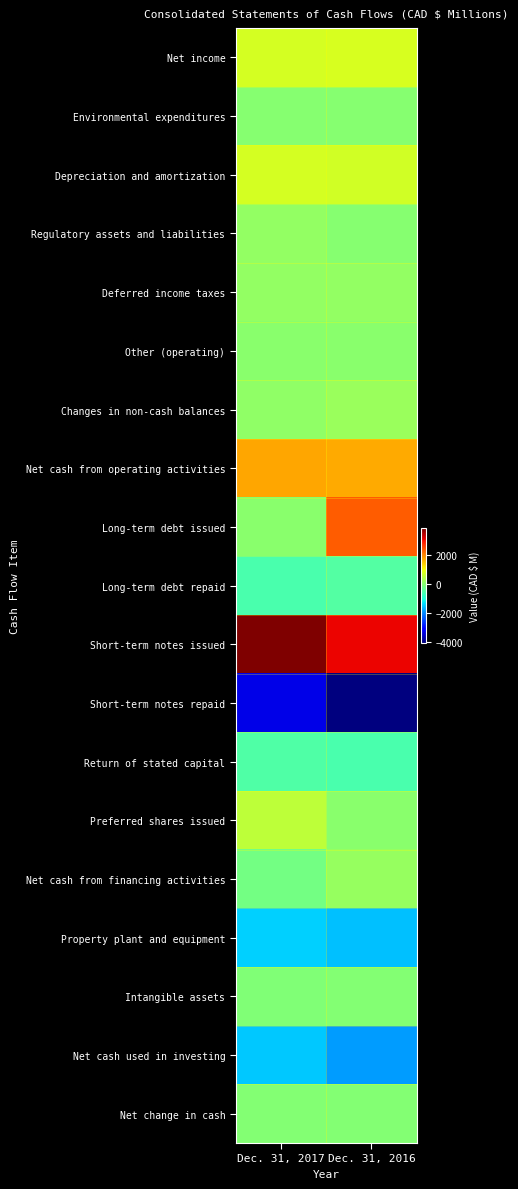

What is the spread (max minus min) of values at Dec. 31, 2017?

7133